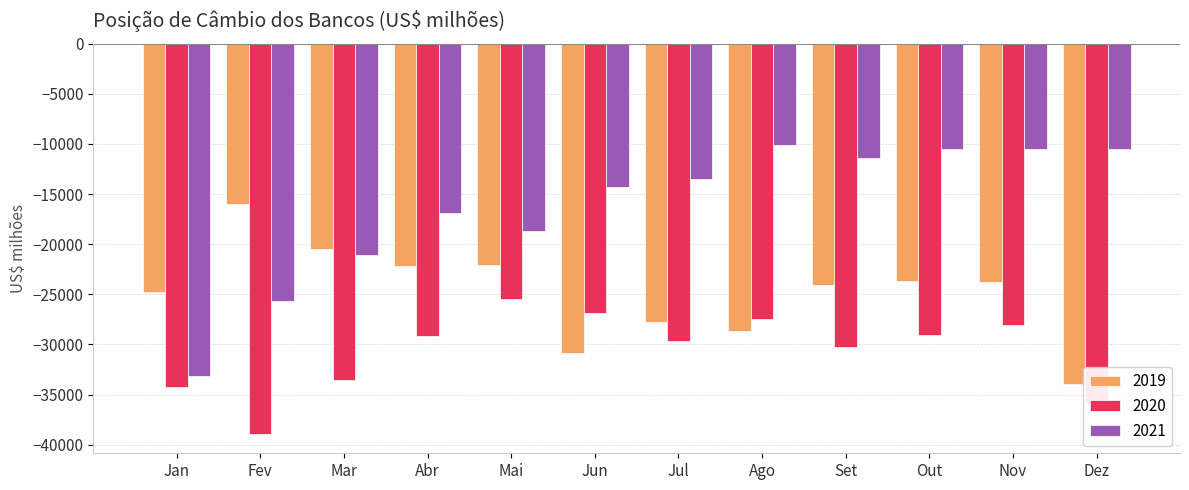

Where is 2021 nearest to the value -21637?

Mar